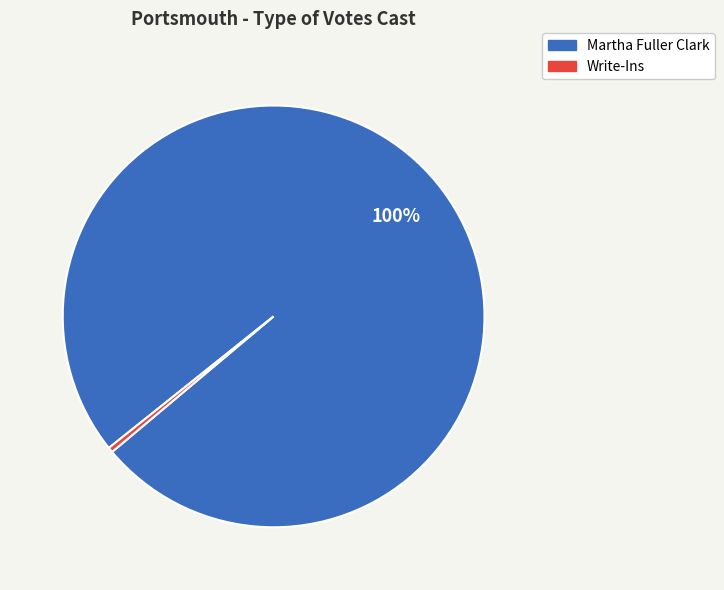

How many slices are in this pie chart?

2